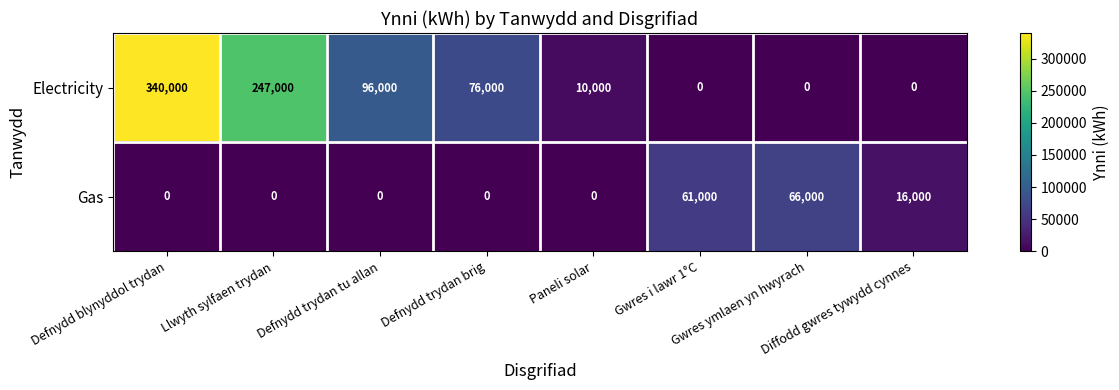

Count the number of categories in the chart.

8